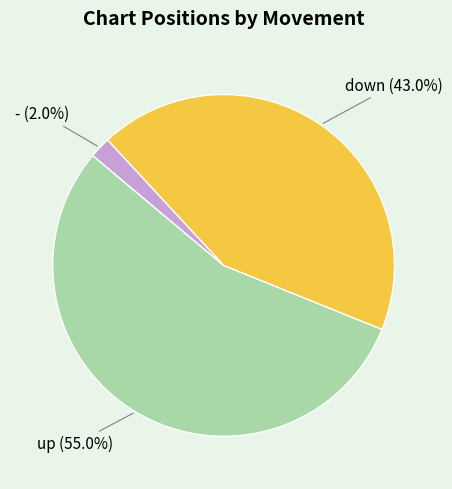

Rank the categories by value from lowest to highest.

-, down, up